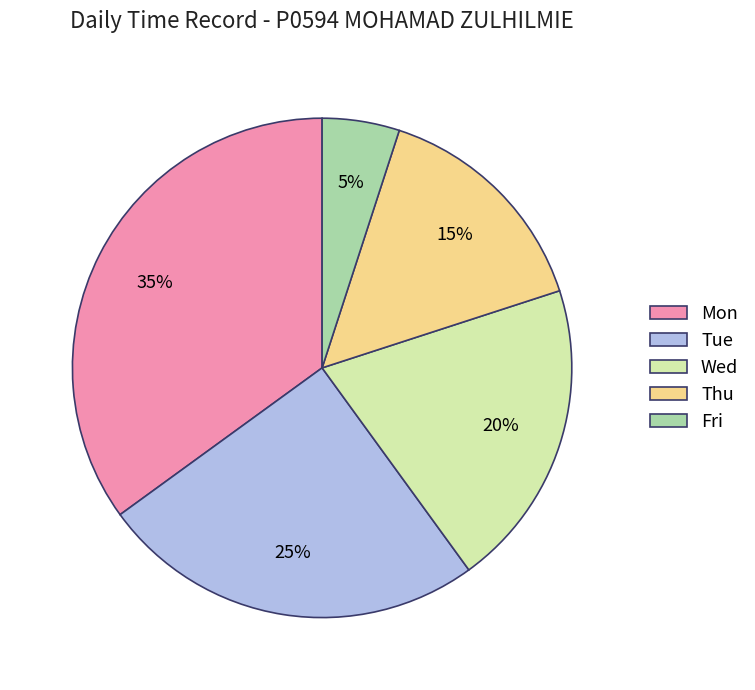

What percentage is the Fri slice, to the nearest percent?

5%